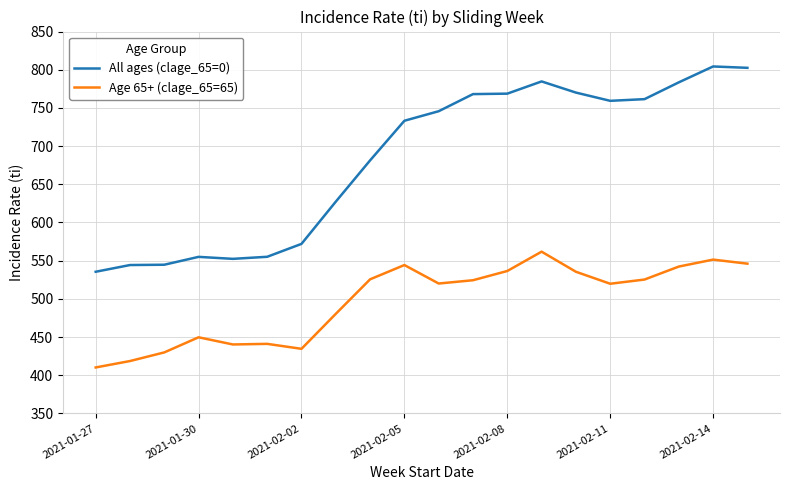

What is the smallest value displayed?

410.2